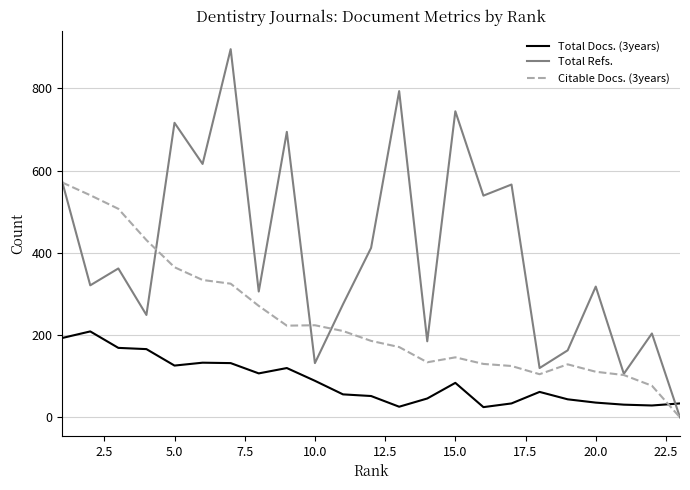

Rank the series by their maximum value, from lowest to highest.

Total Docs. (3years), Citable Docs. (3years), Total Refs.